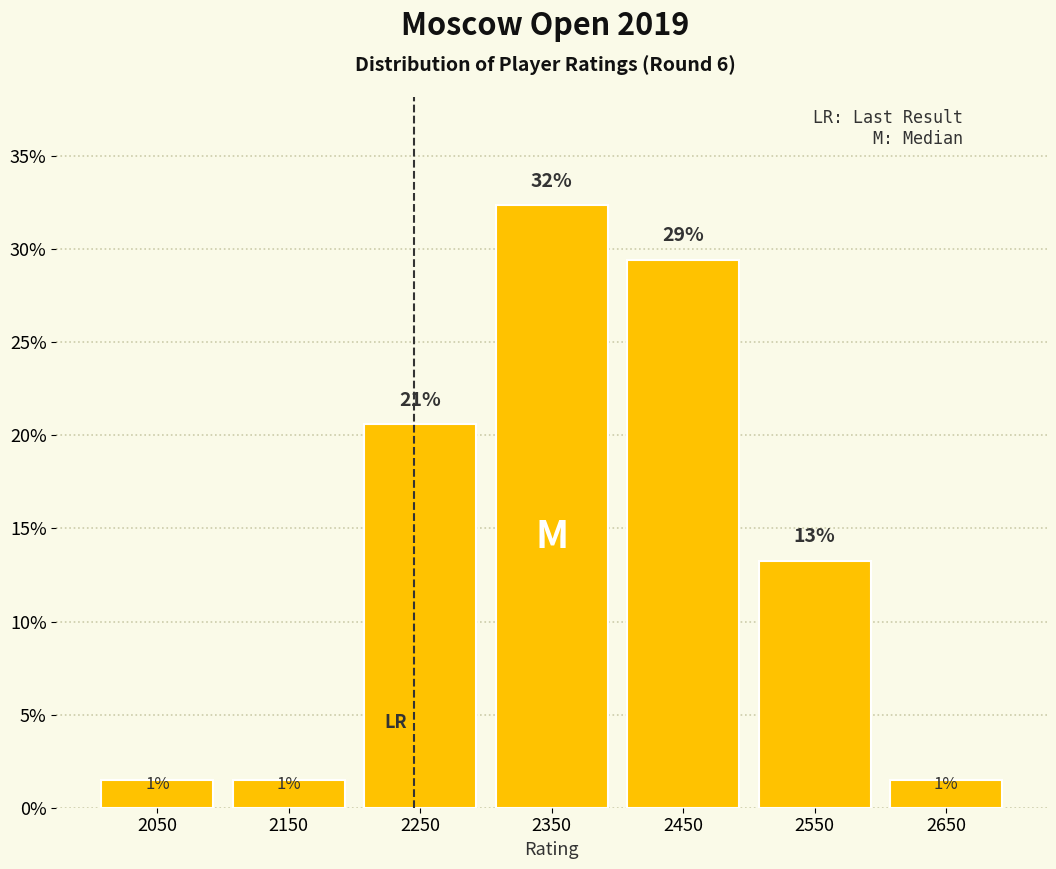

Are the bars horizontal?

No